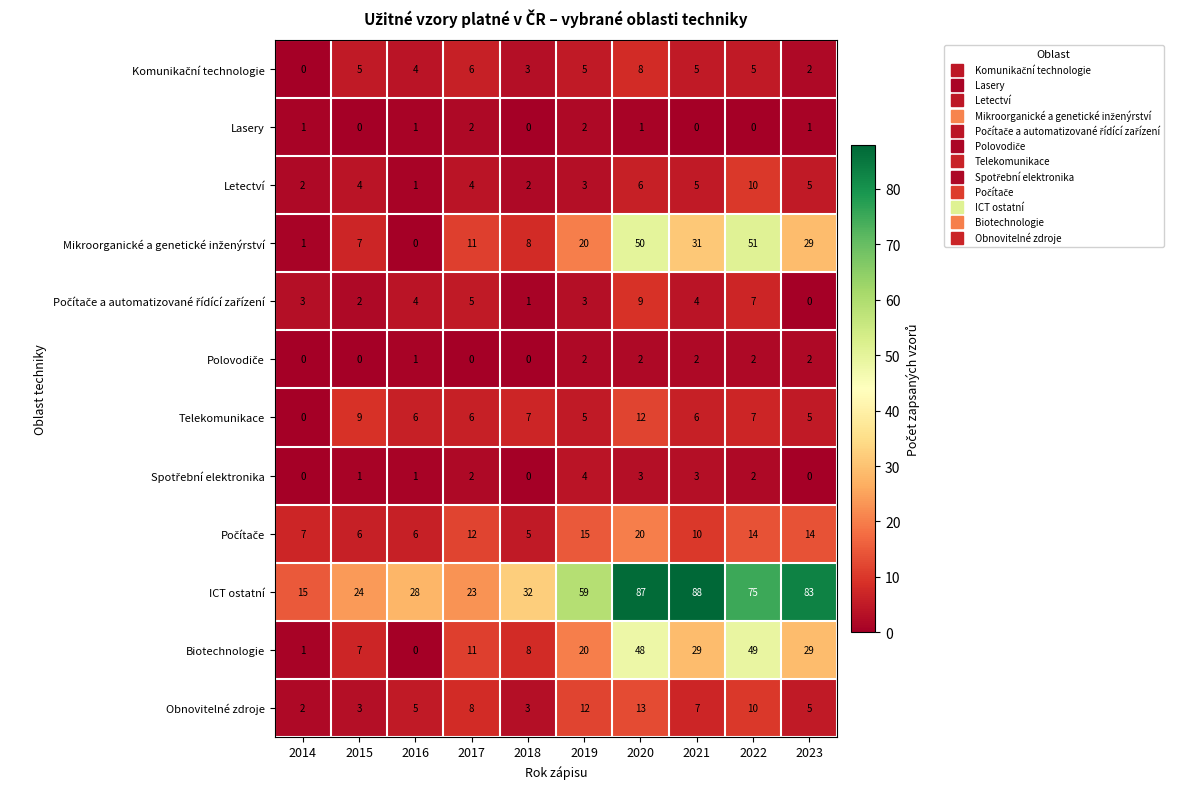

What is the spread (max minus min) of values at 2022?

75